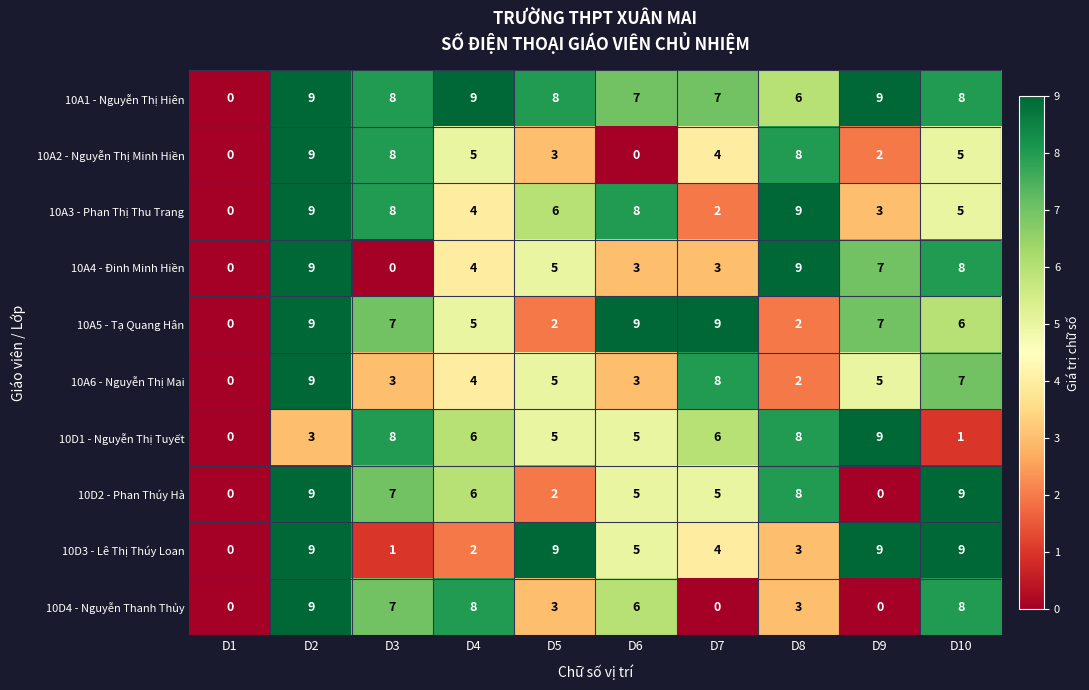

True or false: 10D2 - Phan Thúy Hà has a value of 2 at D5.

True